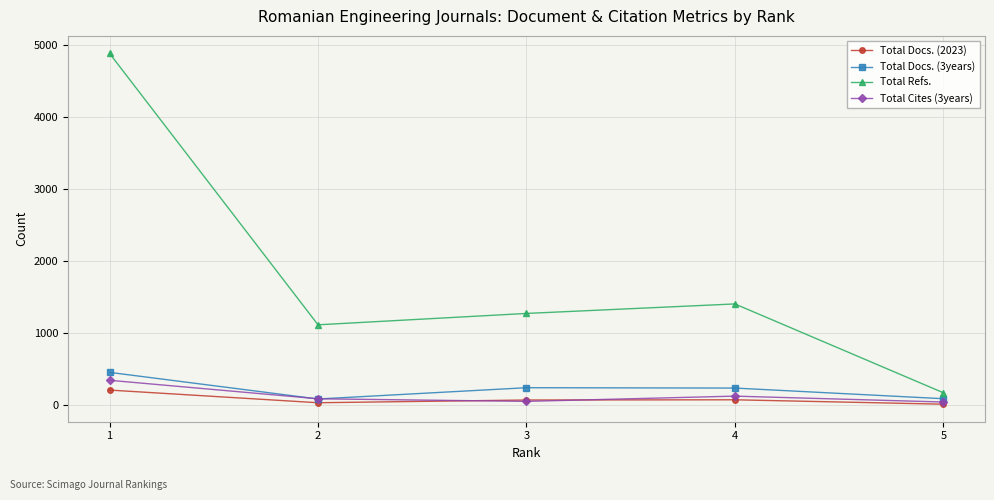

True or false: Total Cites (3years) and Total Refs. cross at least once.

False